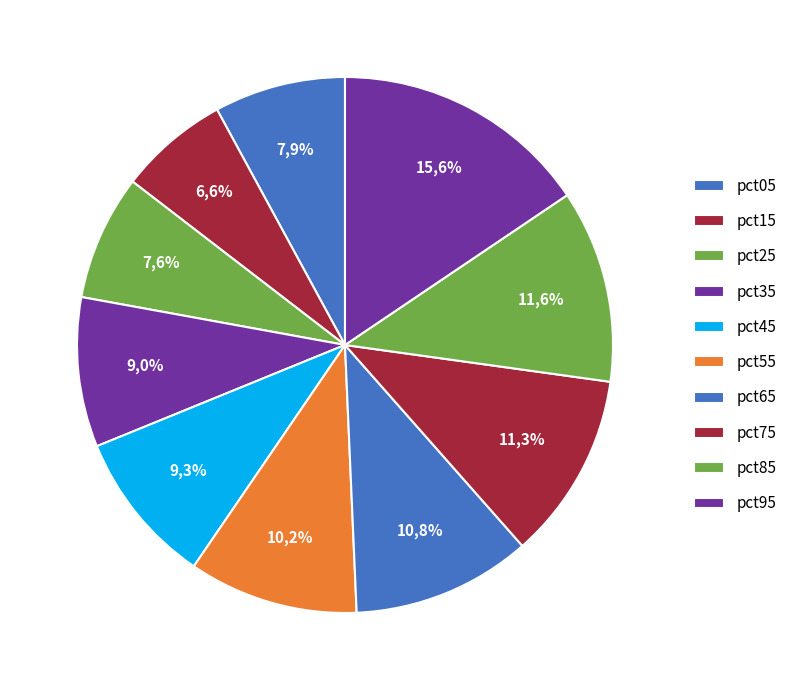

To the nearest percent, what percentage of the pie is pct95?

16%